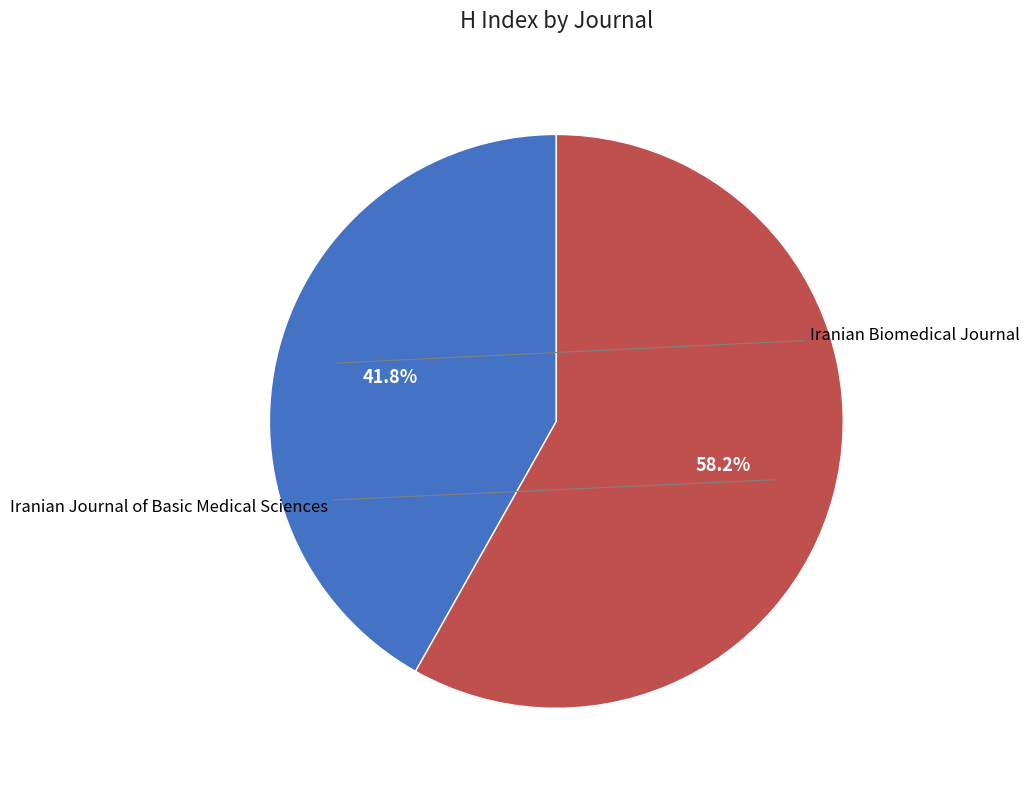

Is there any slice that represents more than half of the pie?

Yes